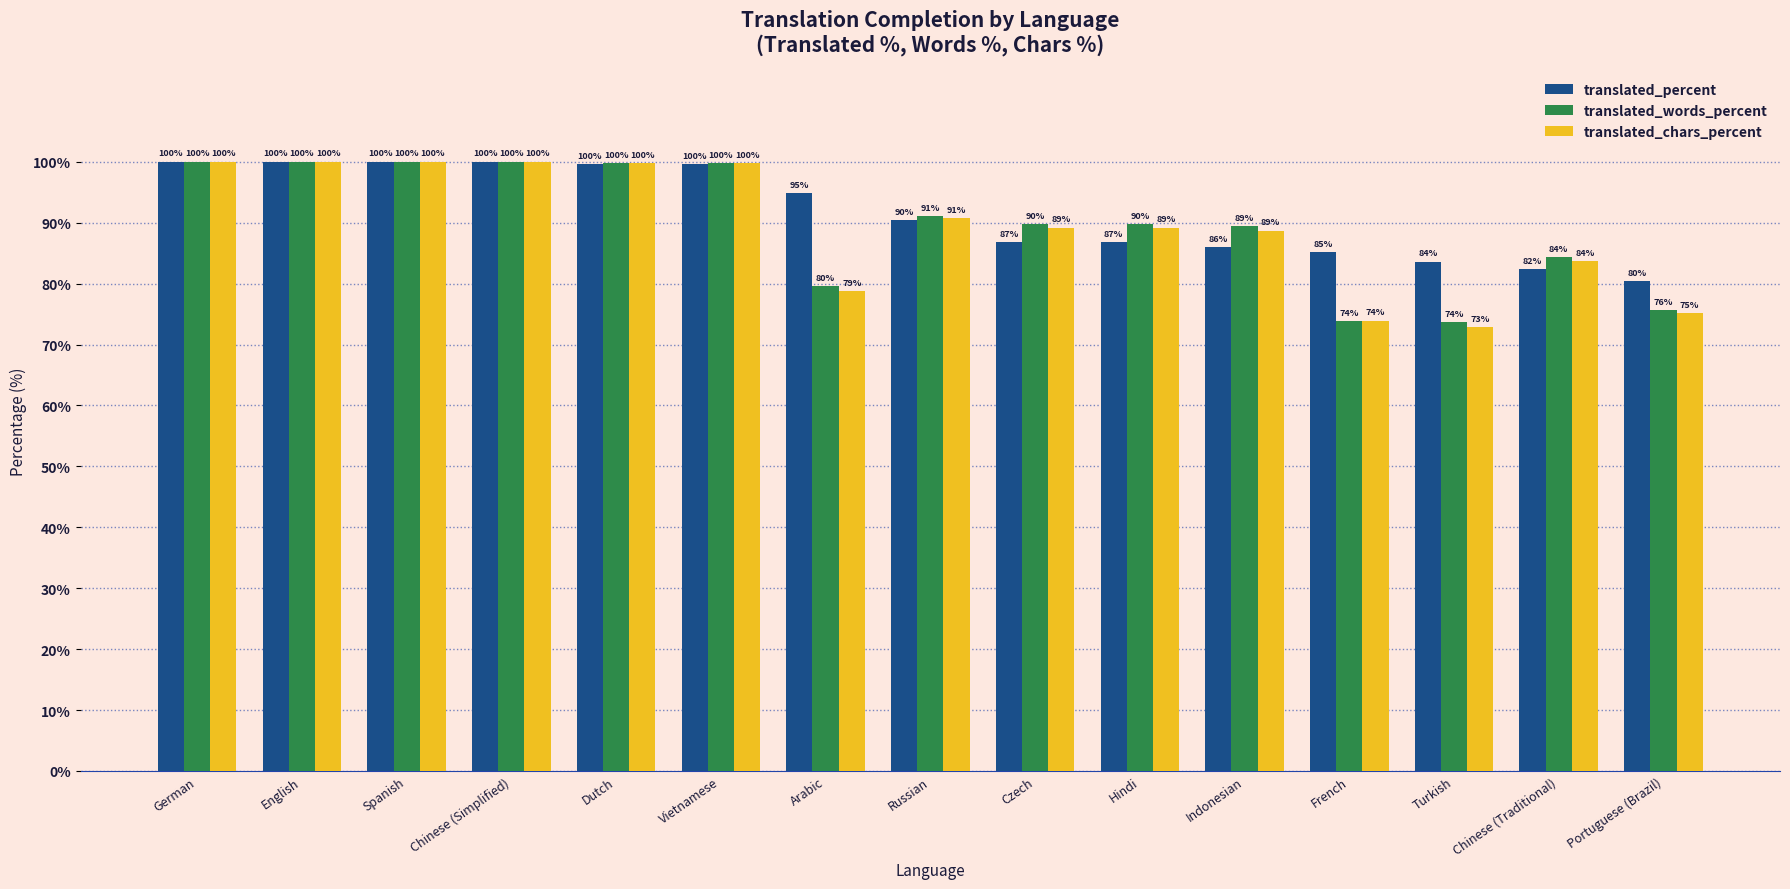

Which series changed the most between Chinese (Simplified) and Russian?

translated_percent